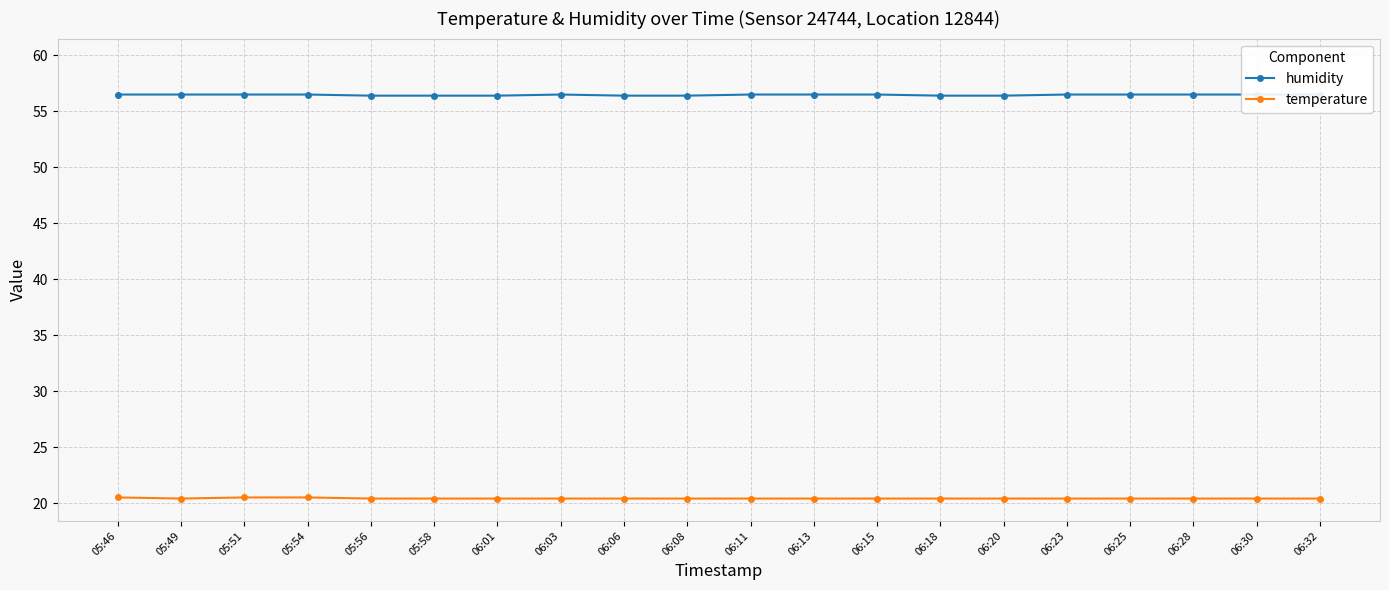

Between 06:03 and 06:08, which series saw the biggest shift?

humidity